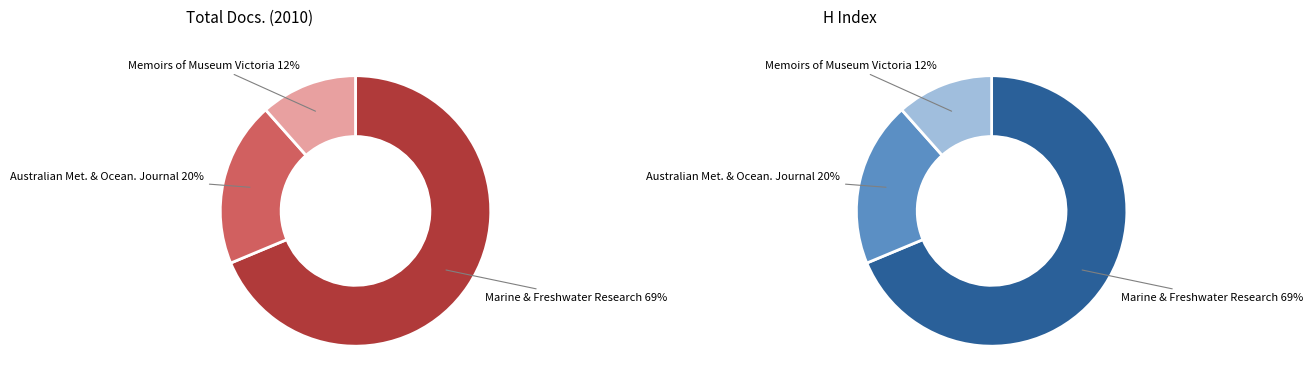

Which slice represents more than half of the pie?

Marine and Freshwater Research